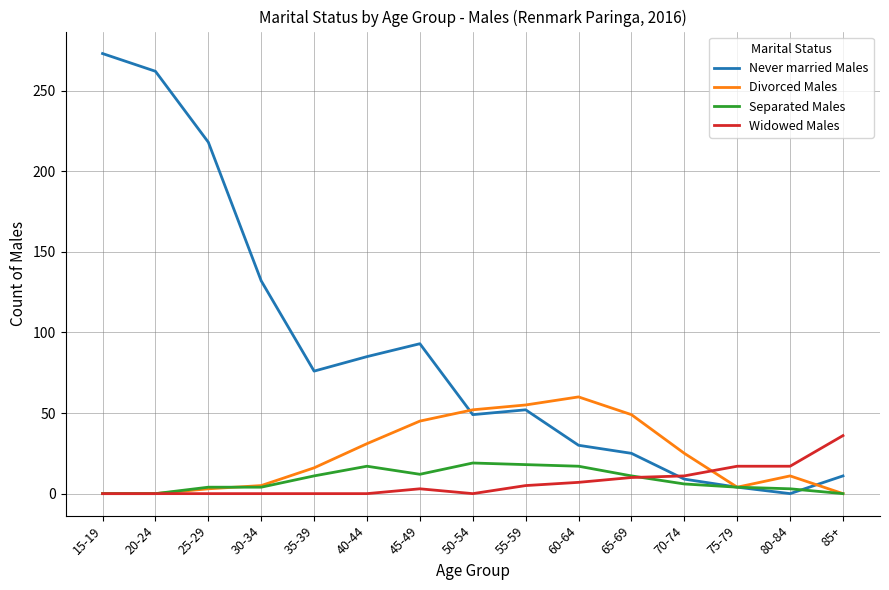

What is the sum of all Never married Males values?

1319